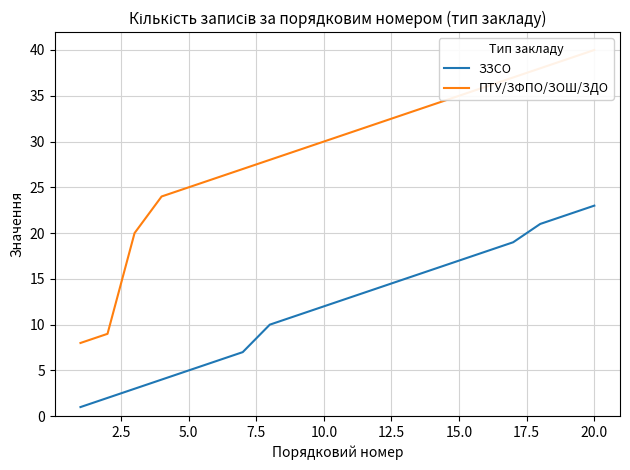

Which category has the highest value in the ЗЗСО series?

20.0